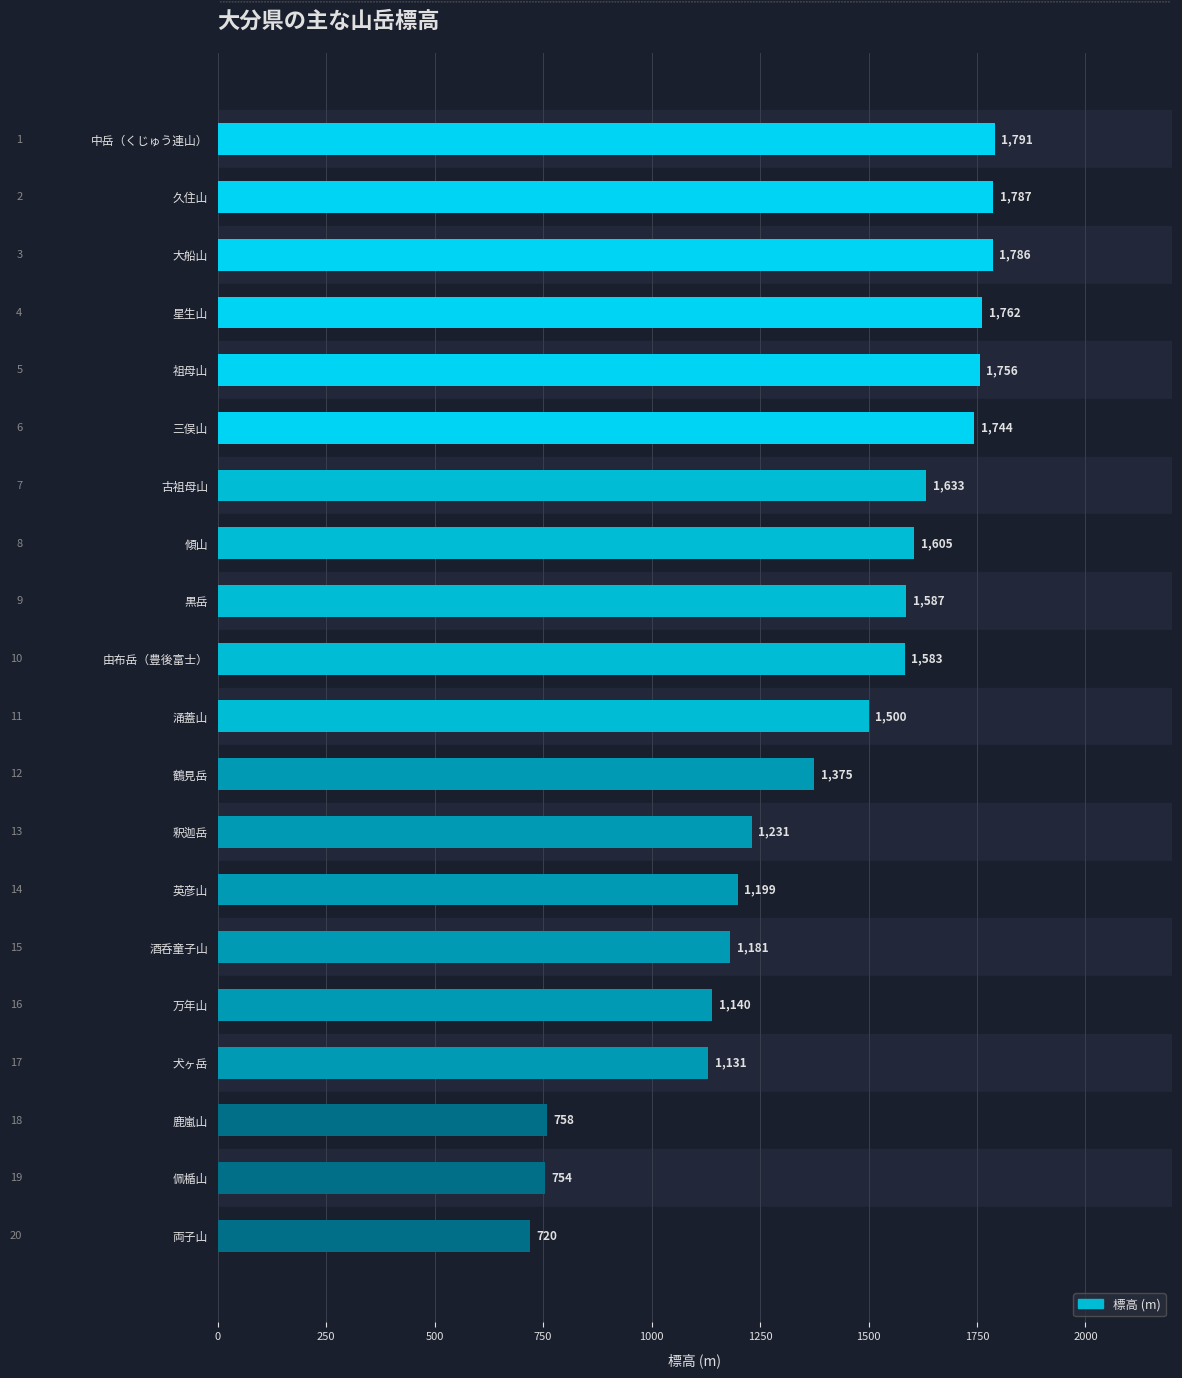

What is the ratio of the value at 久住山 to the value at 英彦山?

1.5